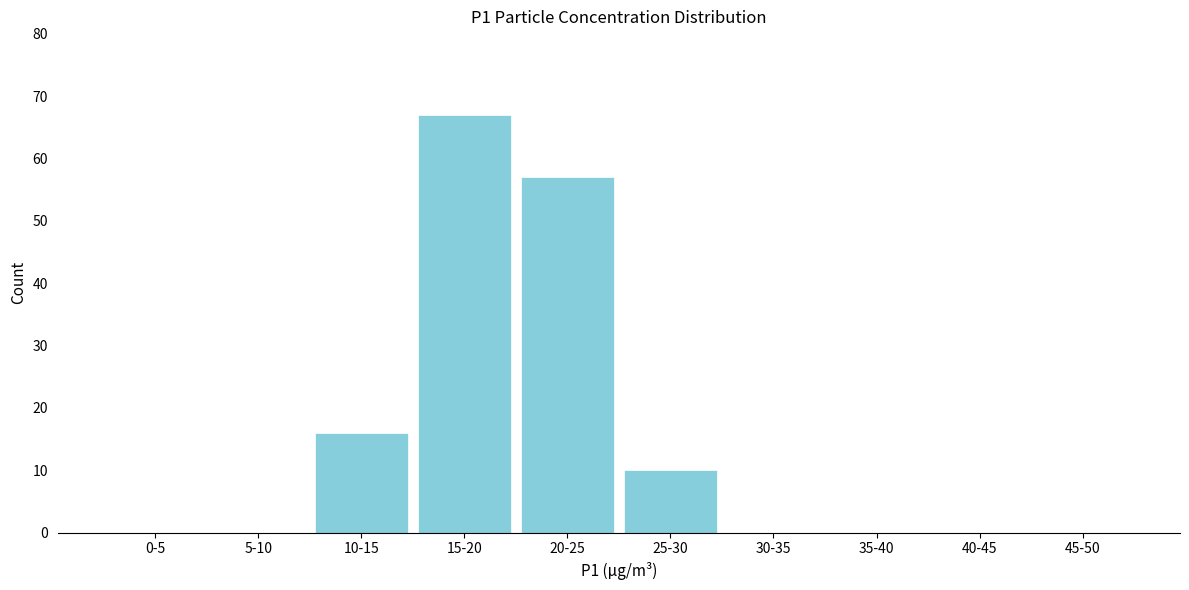

Reading left to right, extract all data points from this chart.

0-5=0	5-10=0	10-15=16	15-20=67	20-25=57	25-30=10	30-35=0	35-40=0	40-45=0	45-50=0